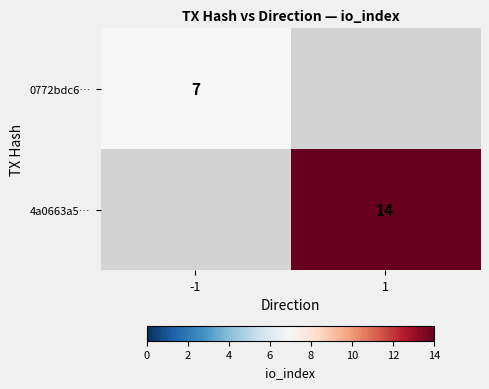

The 0772bdc6… series shows 9 at -1. True or false?

False